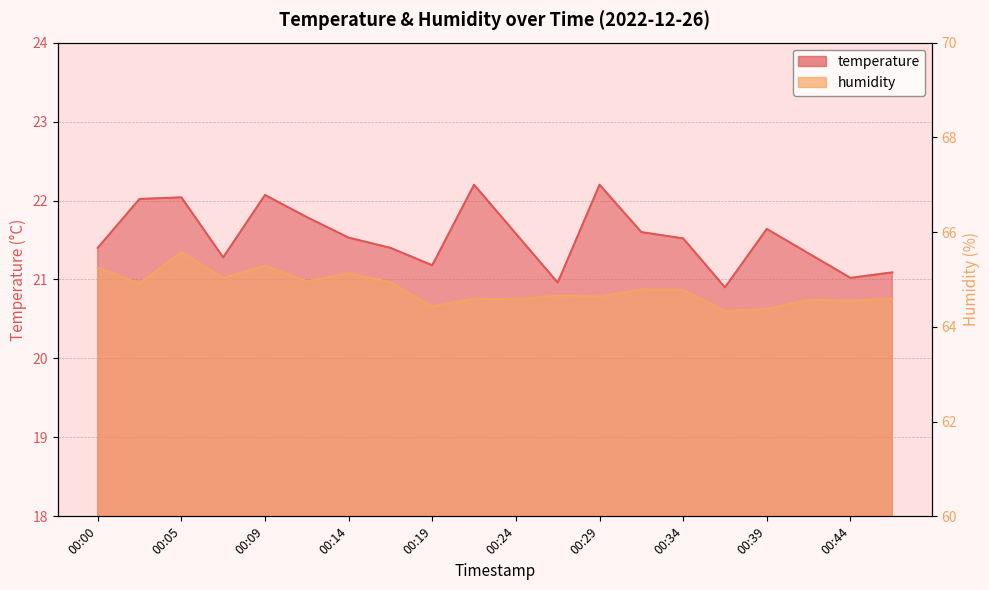

True or false: humidity has a value of 64.6 at 00:22.

True